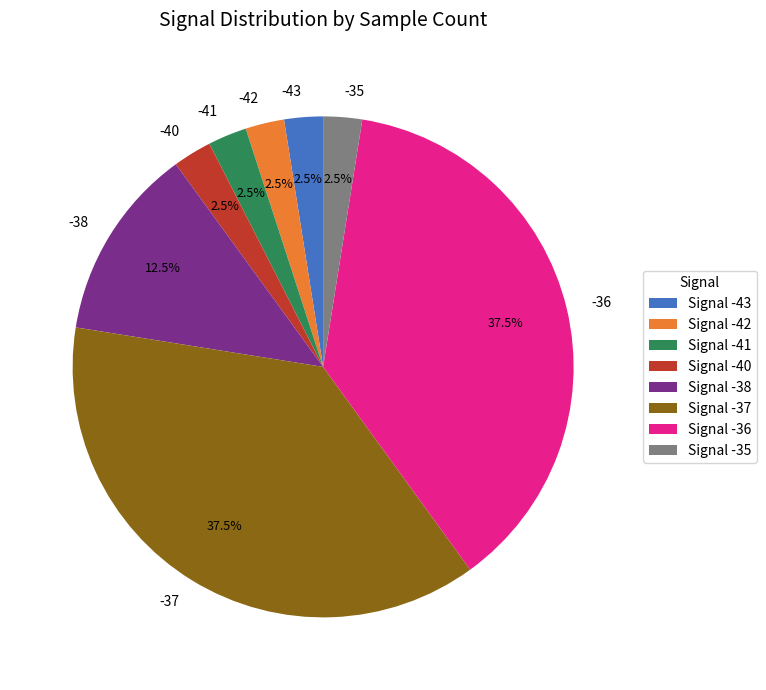

Does any single category account for the majority?

No